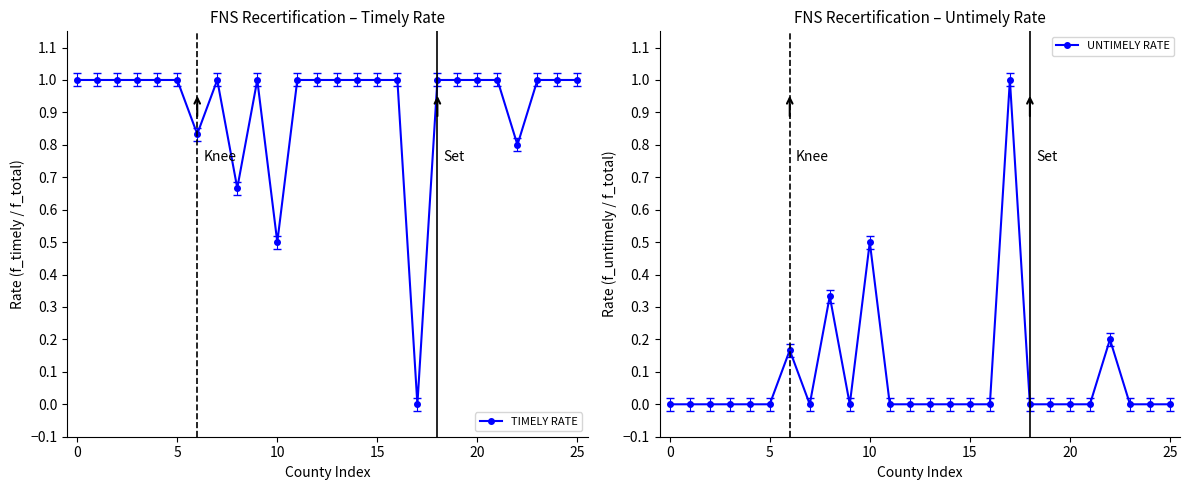

How many lines are shown in the chart?

2